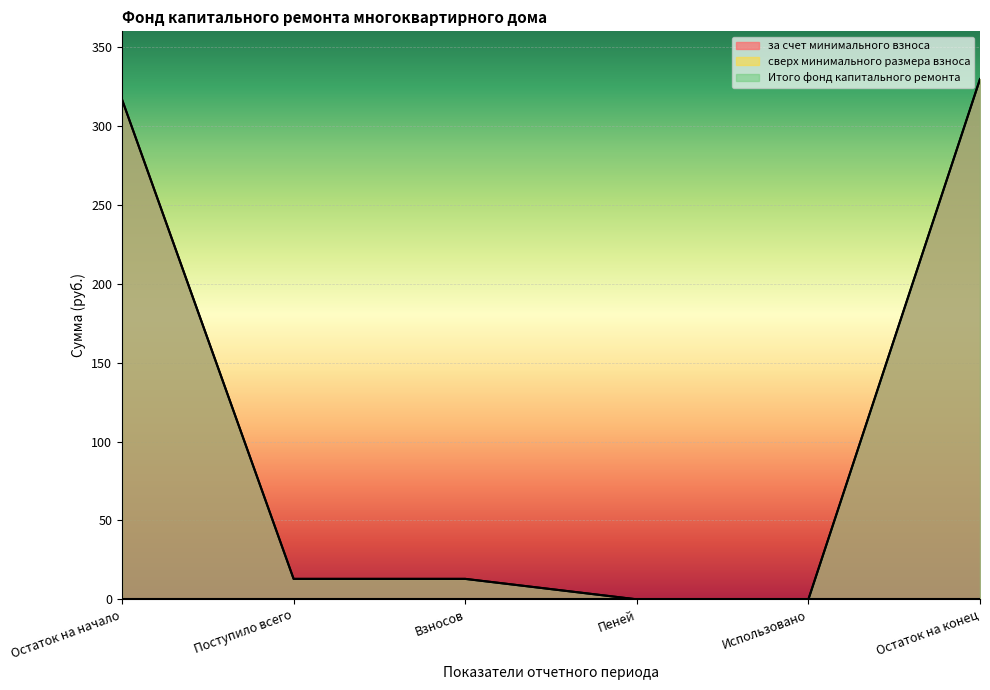

What position from the right is Использовано?

2